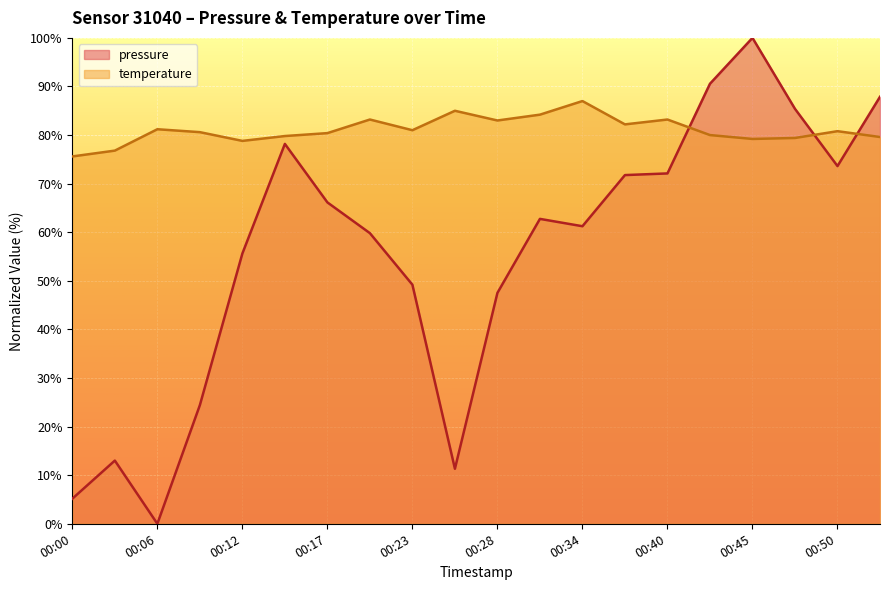

At how many categories does at least one series exceed 97?

1